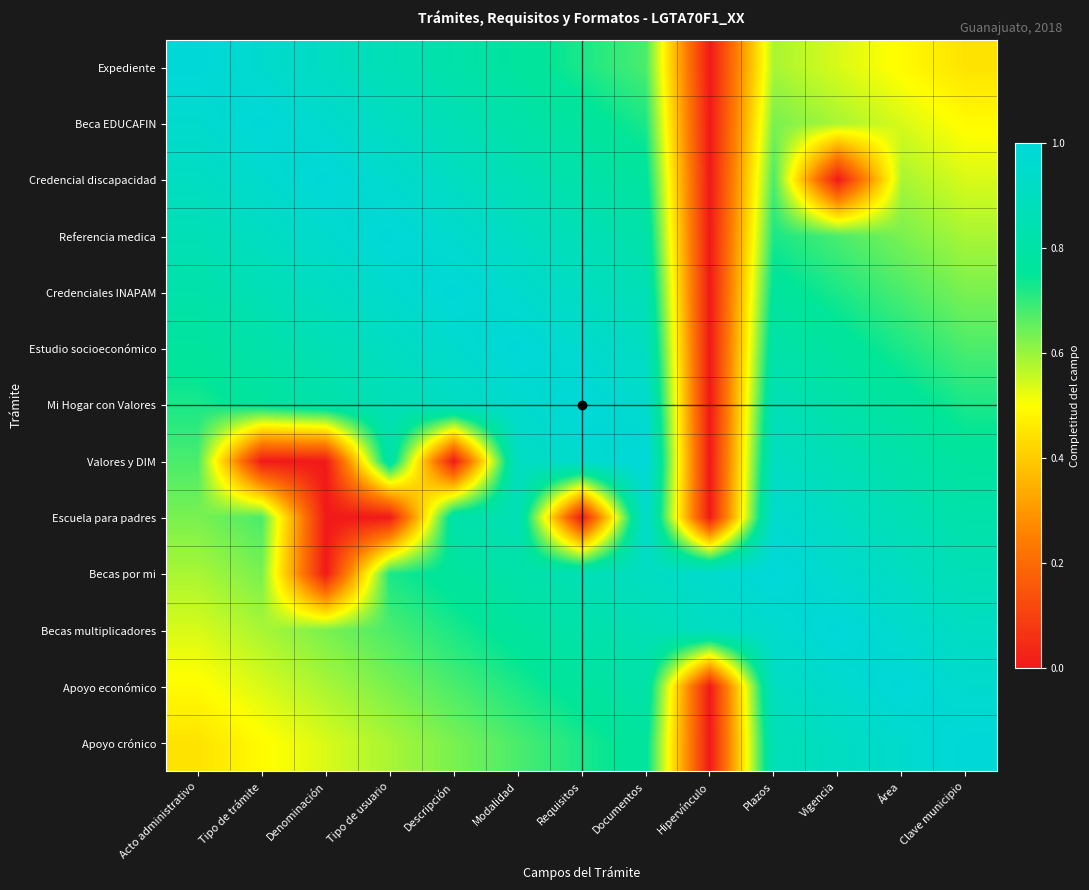

Reading left to right, transcribe all the data shown in this chart.

Expediente: Acto administrativo=1.0	Tipo de trámite=1.0	Denominación=0.9	Tipo de usuario=0.9	Descripción=0.8	Modalidad=0.8	Requisitos=0.7	Documentos=0.7	Hipervínculo=0.0	Plazos=0.6	Vigencia=0.5	Área=0.5	Clave municipio=0.4
Beca EDUCAFIN: Acto administrativo=1.0	Tipo de trámite=1.0	Denominación=1.0	Tipo de usuario=0.9	Descripción=0.9	Modalidad=0.8	Requisitos=0.8	Documentos=0.7	Hipervínculo=0.0	Plazos=0.6	Vigencia=0.6	Área=0.5	Clave municipio=0.5
Credencial discapacidad: Acto administrativo=0.9	Tipo de trámite=1.0	Denominación=1.0	Tipo de usuario=1.0	Descripción=0.9	Modalidad=0.9	Requisitos=0.8	Documentos=0.8	Hipervínculo=0.0	Plazos=0.7	Vigencia=0.0	Área=0.6	Clave municipio=0.5
Referencia medica: Acto administrativo=0.9	Tipo de trámite=0.9	Denominación=1.0	Tipo de usuario=1.0	Descripción=1.0	Modalidad=0.9	Requisitos=0.9	Documentos=0.8	Hipervínculo=0.0	Plazos=0.7	Vigencia=0.7	Área=0.6	Clave municipio=0.6
Credenciales INAPAM: Acto administrativo=0.8	Tipo de trámite=0.9	Denominación=0.9	Tipo de usuario=1.0	Descripción=1.0	Modalidad=1.0	Requisitos=0.9	Documentos=0.9	Hipervínculo=0.0	Plazos=0.8	Vigencia=0.7	Área=0.7	Clave municipio=0.6
Estudio socioeconómico: Acto administrativo=0.8	Tipo de trámite=0.8	Denominación=0.9	Tipo de usuario=0.9	Descripción=1.0	Modalidad=1.0	Requisitos=1.0	Documentos=0.9	Hipervínculo=0.0	Plazos=0.8	Vigencia=0.8	Área=0.7	Clave municipio=0.7
Mi Hogar con Valores: Acto administrativo=0.7	Tipo de trámite=0.8	Denominación=0.8	Tipo de usuario=0.9	Descripción=0.9	Modalidad=1.0	Requisitos=1.0	Documentos=1.0	Hipervínculo=0.0	Plazos=0.9	Vigencia=0.8	Área=0.8	Clave municipio=0.7
Valores y DIM: Acto administrativo=0.7	Tipo de trámite=0.0	Denominación=0.0	Tipo de usuario=0.8	Descripción=0.0	Modalidad=0.9	Requisitos=1.0	Documentos=1.0	Hipervínculo=0.0	Plazos=0.9	Vigencia=0.9	Área=0.8	Clave municipio=0.8
Escuela para padres: Acto administrativo=0.6	Tipo de trámite=0.7	Denominación=0.0	Tipo de usuario=0.0	Descripción=0.8	Modalidad=0.9	Requisitos=0.0	Documentos=1.0	Hipervínculo=0.0	Plazos=1.0	Vigencia=0.9	Área=0.9	Clave municipio=0.8
Becas por mi: Acto administrativo=0.6	Tipo de trámite=0.6	Denominación=0.0	Tipo de usuario=0.7	Descripción=0.8	Modalidad=0.8	Requisitos=0.9	Documentos=0.9	Hipervínculo=1.0	Plazos=1.0	Vigencia=1.0	Área=0.9	Clave municipio=0.9
Becas multiplicadores: Acto administrativo=0.5	Tipo de trámite=0.6	Denominación=0.6	Tipo de usuario=0.7	Descripción=0.7	Modalidad=0.8	Requisitos=0.8	Documentos=0.9	Hipervínculo=0.9	Plazos=1.0	Vigencia=1.0	Área=1.0	Clave municipio=0.9
Apoyo económico: Acto administrativo=0.5	Tipo de trámite=0.5	Denominación=0.6	Tipo de usuario=0.6	Descripción=0.7	Modalidad=0.7	Requisitos=0.8	Documentos=0.8	Hipervínculo=0.0	Plazos=0.9	Vigencia=1.0	Área=1.0	Clave municipio=1.0
Apoyo crónico: Acto administrativo=0.4	Tipo de trámite=0.5	Denominación=0.5	Tipo de usuario=0.6	Descripción=0.6	Modalidad=0.7	Requisitos=0.7	Documentos=0.8	Hipervínculo=0.0	Plazos=0.9	Vigencia=0.9	Área=1.0	Clave municipio=1.0